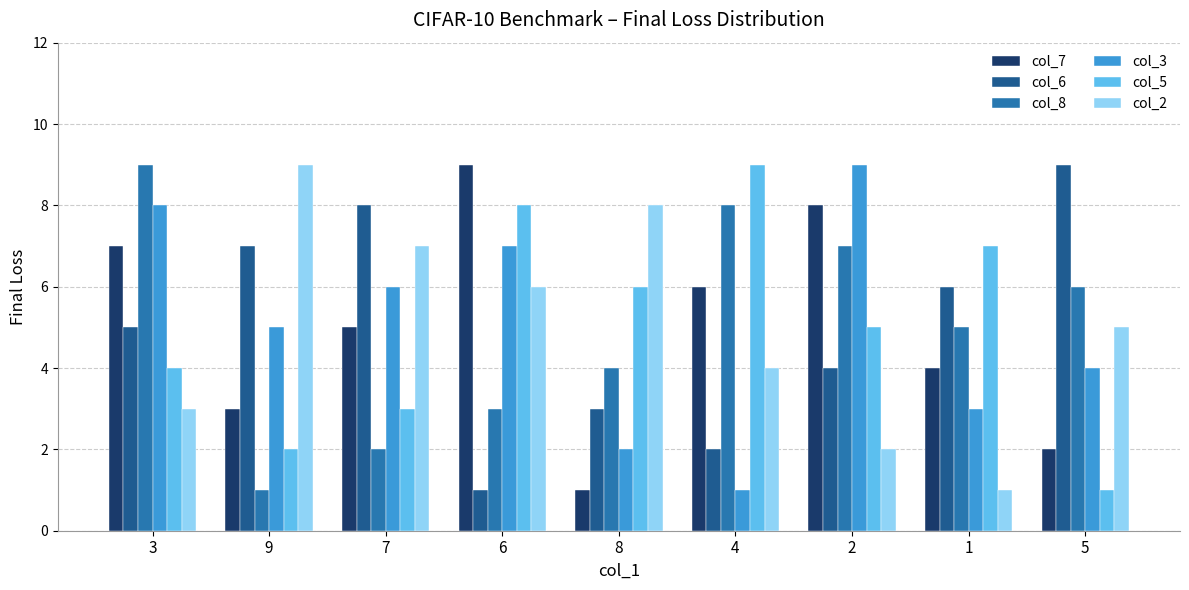

What is the sum of the col_8 values at 4 and 8?

12